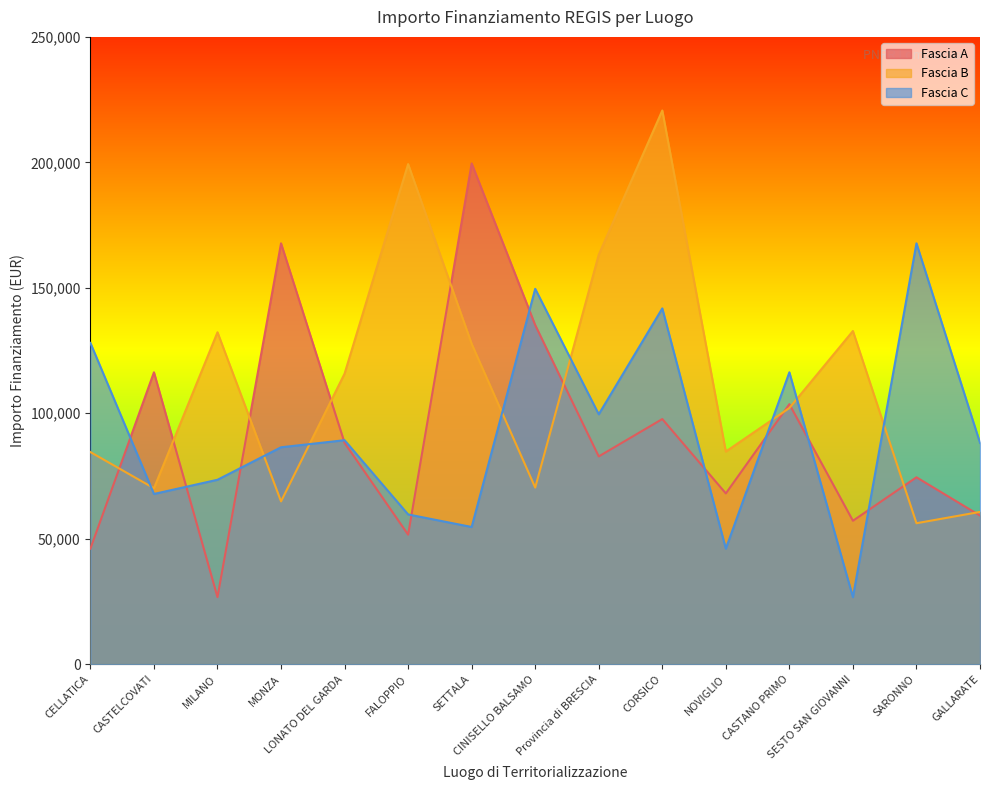

What is the greatest value displayed?

220663.0